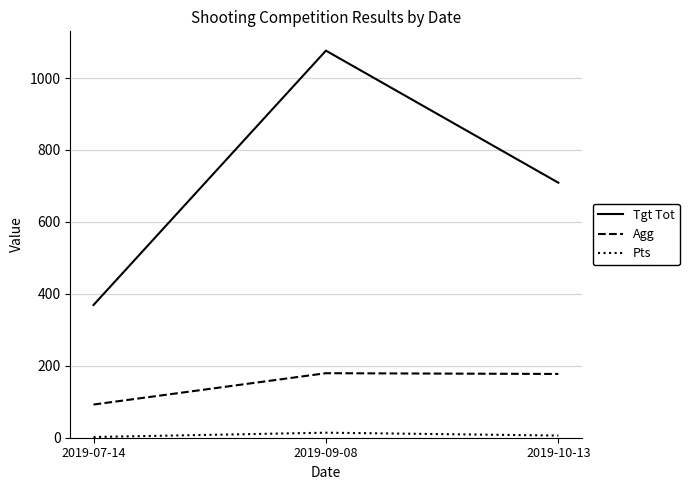

Which series has the widest spread of values?

Tgt Tot